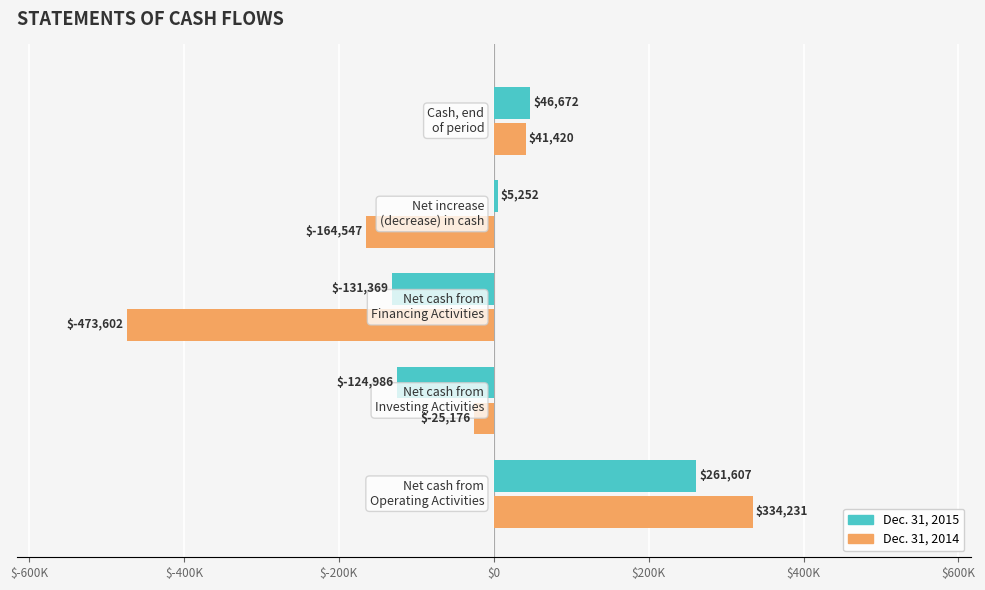

What are all the series names shown in the legend?

Dec. 31, 2015, Dec. 31, 2014